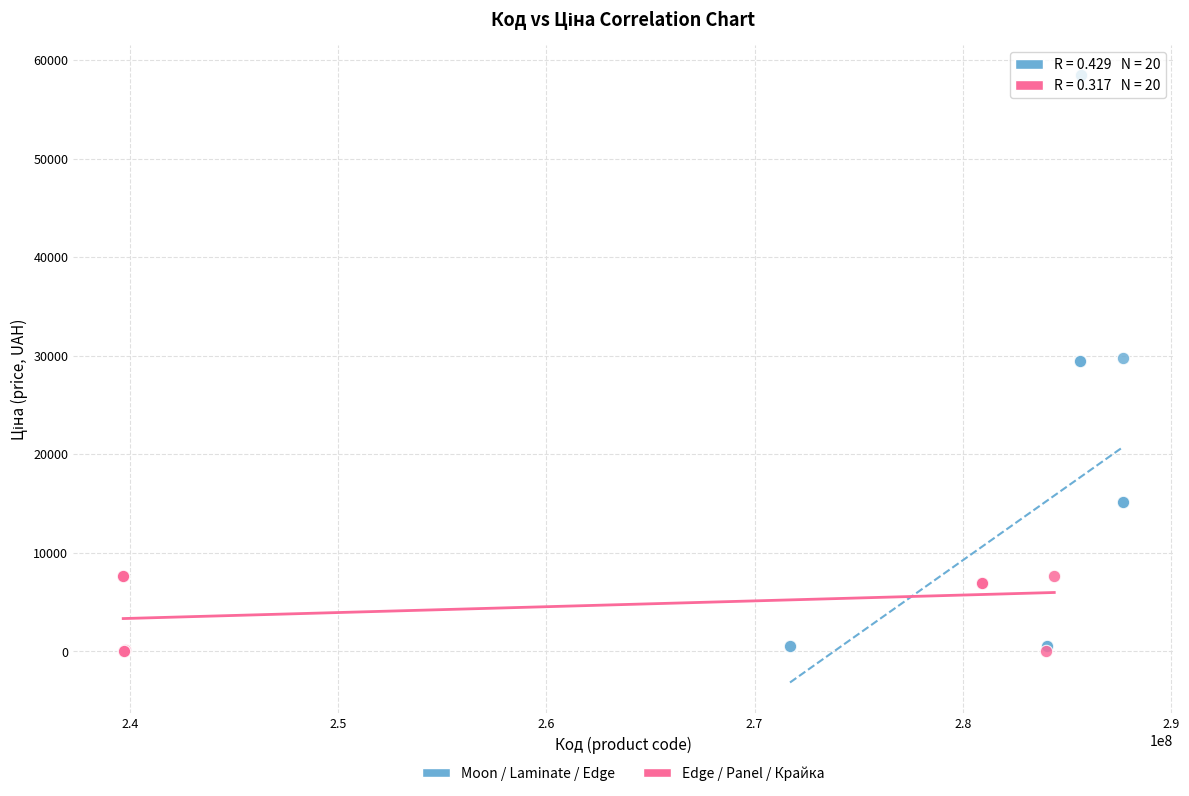

Which series has the largest Y range (max minus min)?

Moon / Laminate / Edge